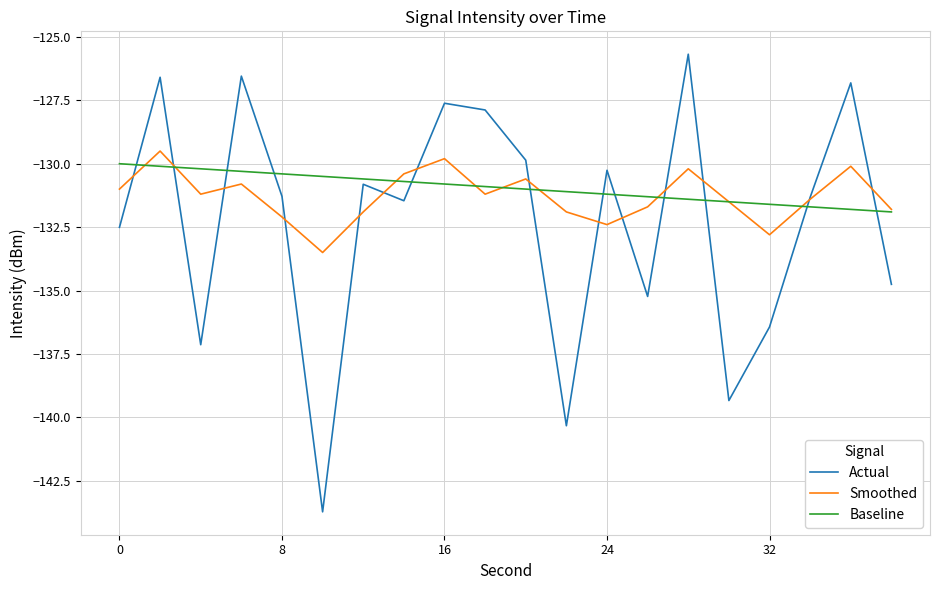

Which series has the widest spread of values?

Actual